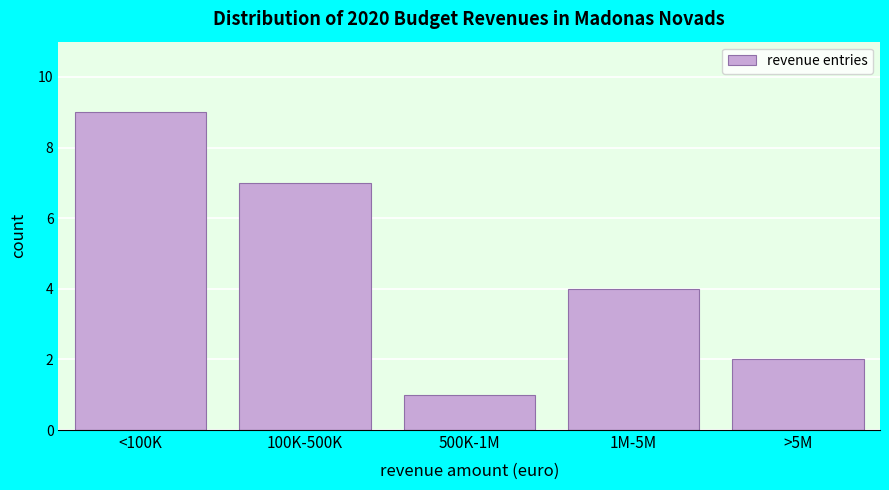

Reading left to right, extract all data points from this chart.

9	7	1	4	2